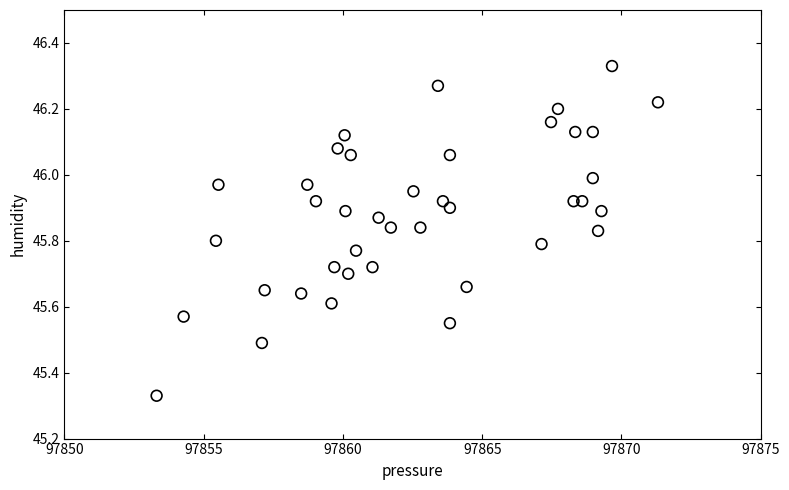

What is the range of X values (max minus min)?

18.0